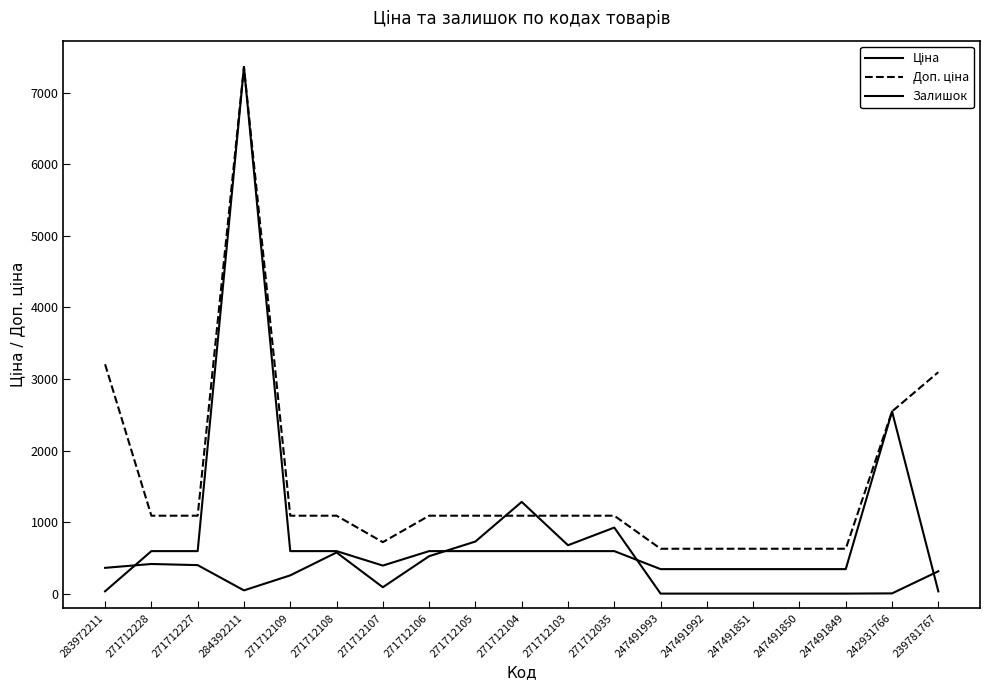

Reading left to right, transcribe all the data shown in this chart.

Ціна: 32.0	593.8	593.8	7360.2	593.8	593.8	391.9	593.8	593.8	593.8	593.8	593.8	342.1	342.1	342.1	342.1	342.1	2545.8	30.9
Доп. ціна: 3205.0	1088.8	1088.8	7360.2	1088.8	1088.8	719.0	1088.8	1088.8	1088.8	1088.8	1088.8	627.0	627.0	627.0	627.0	627.0	2546.0	3095.0
Залишок: 360.0	414.0	398.0	45.0	255.0	575.0	89.0	523.0	728.0	1282.0	676.0	923.0	0.0	0.0	0.0	0.0	0.0	3.0	312.0